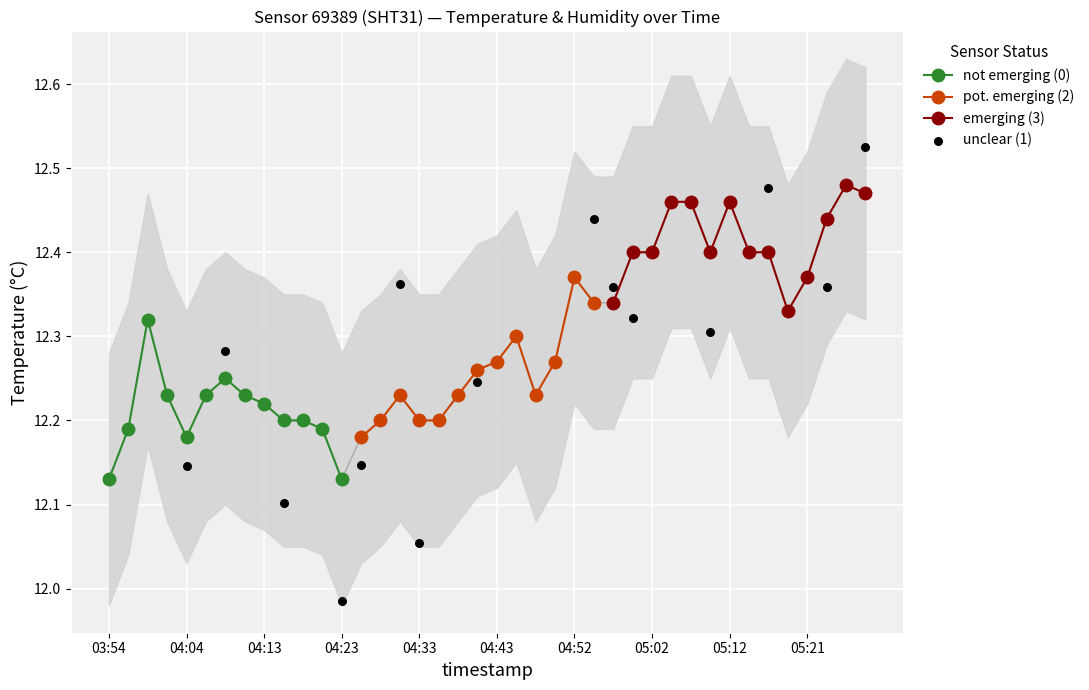

Approximately how many times larger is the value at 03:54 compared to 05:00?

1.0